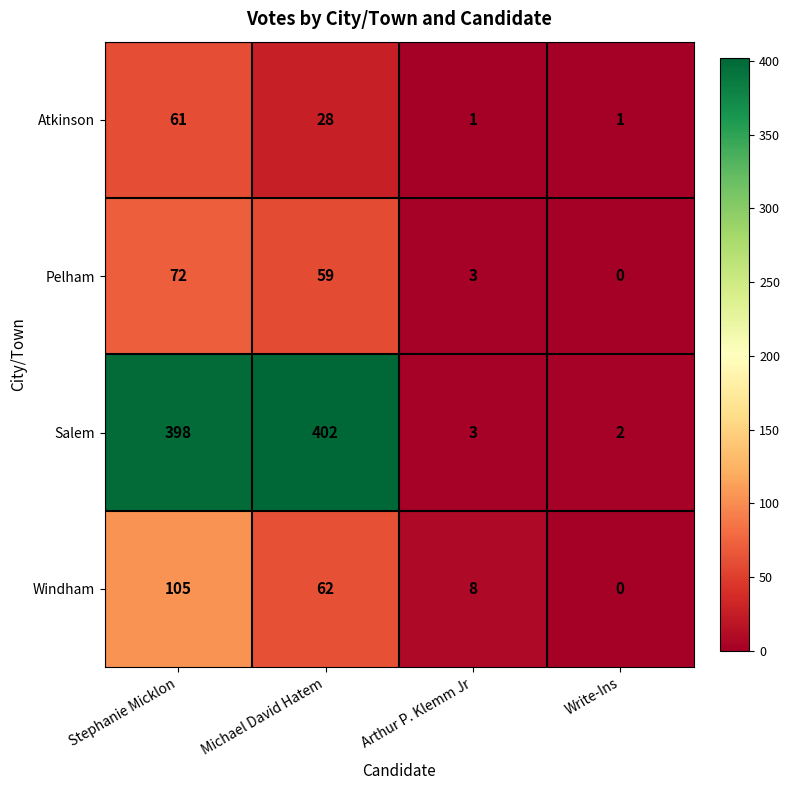

What is the spread (max minus min) of values at Stephanie Micklon?

337